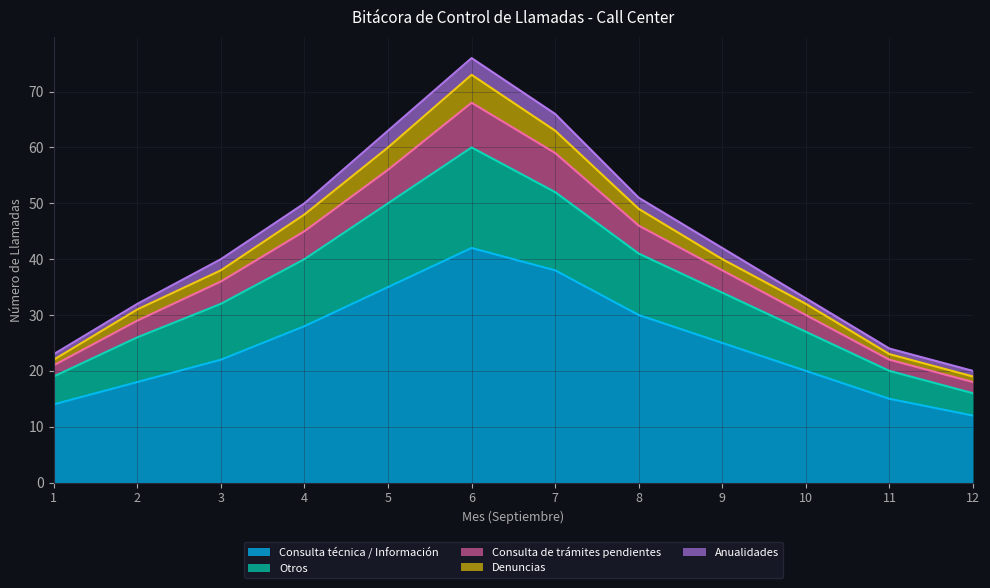

At which category is the sum across all series the highest?

6